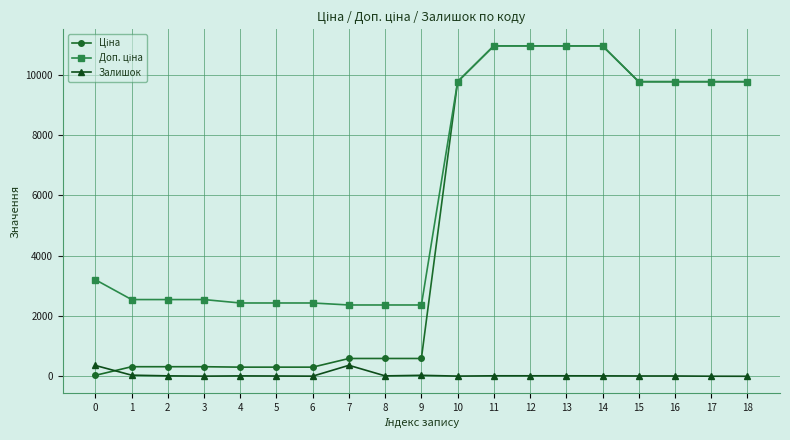

What is the spread (max minus min) of values at 1?

2508.4